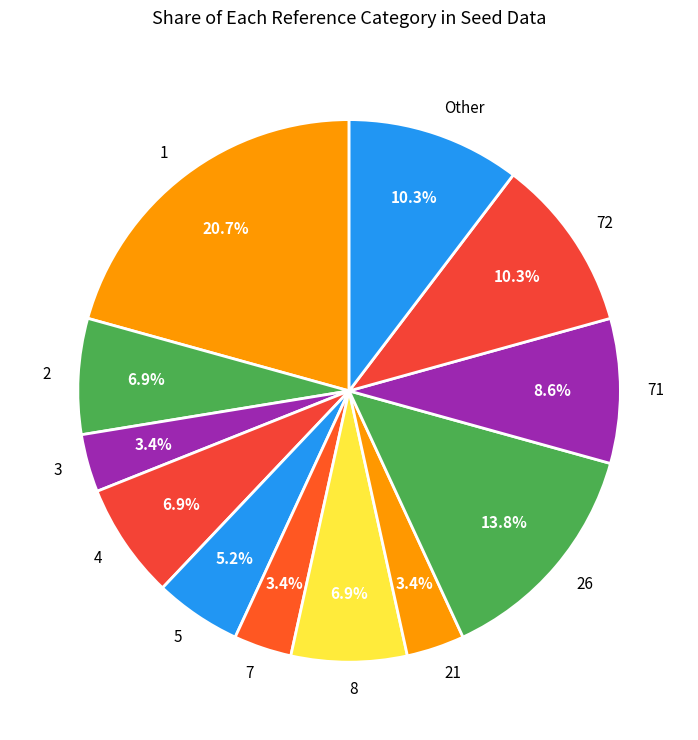

What is the ratio of the value at 8 to the value at 5?

1.3